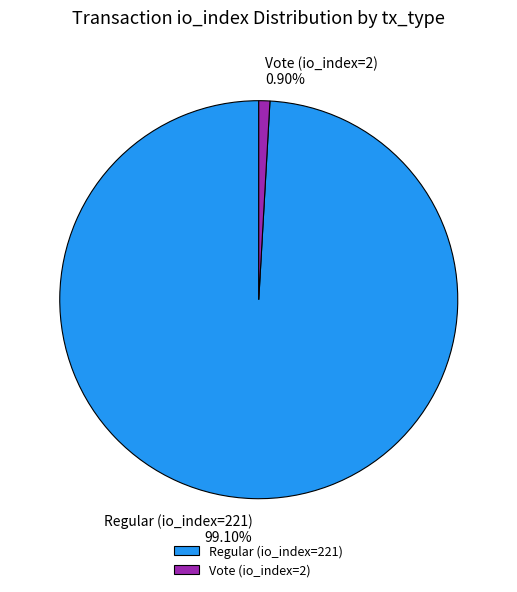

What is the ratio of the value at Regular (io_index=221) to the value at Vote (io_index=2)?

110.5